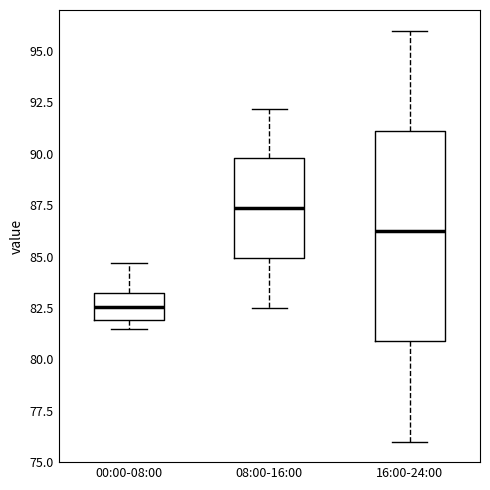

Reading left to right, transcribe this box plot: for each box, give where its median line is, the range the box spans, and where its two whiskers end, as read against the y-axis. The values are not printed on the chart, so give them approximately, as read against the axis.

00:00-08:00: median 82.5, box 82.0 to 83.0, whiskers 81.5 to 84.5
08:00-16:00: median 87.5, box 85.0 to 90.0, whiskers 82.5 to 92.0
16:00-24:00: median 86.5, box 81.0 to 91.0, whiskers 76.0 to 96.0